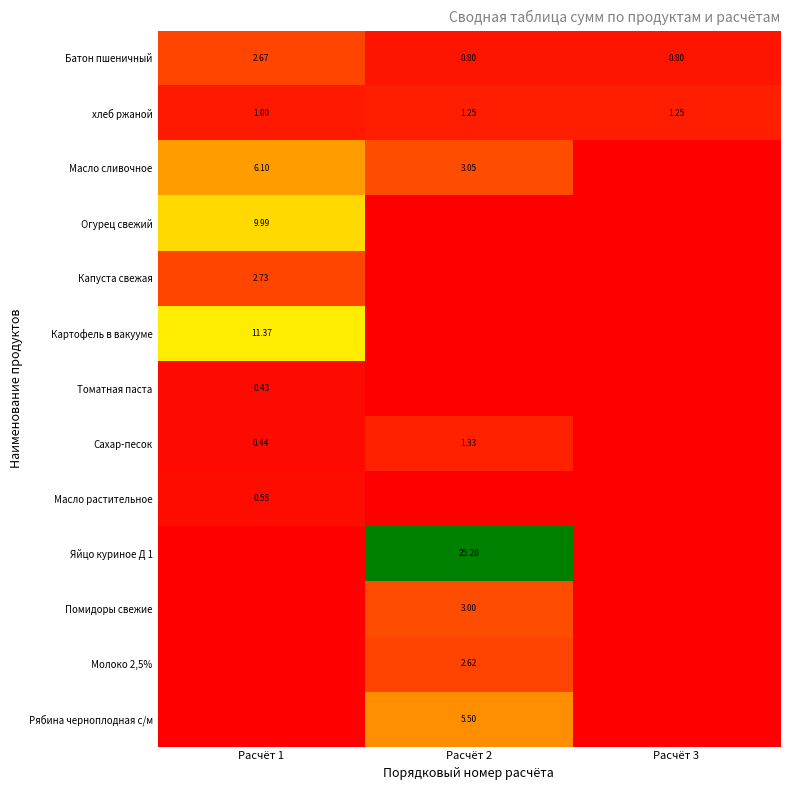

What is the difference between the maximum and second lowest values in the Сахар-песок series?

0.9